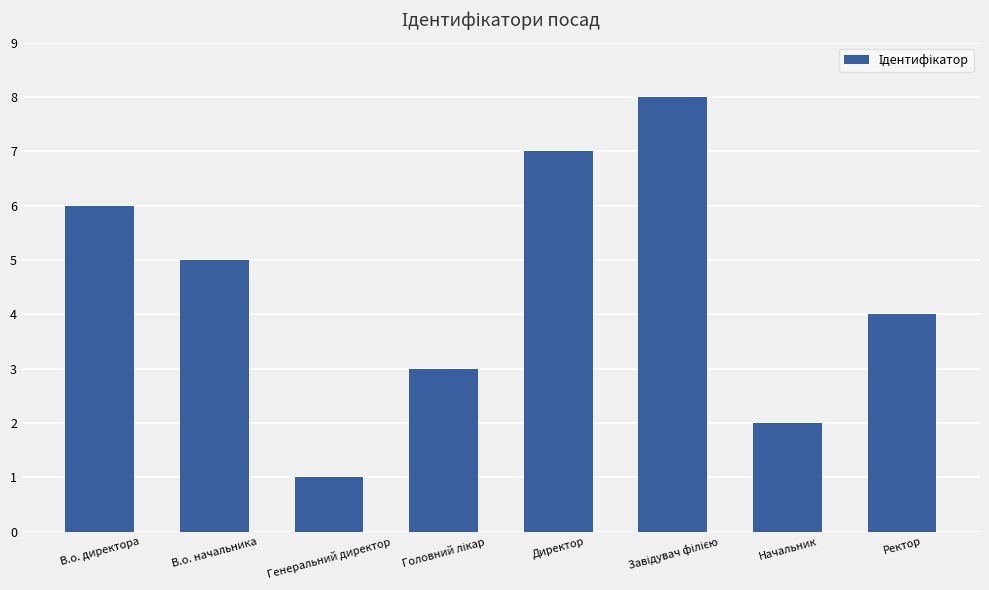

Which category has the lowest value across all series?

Генеральний директор